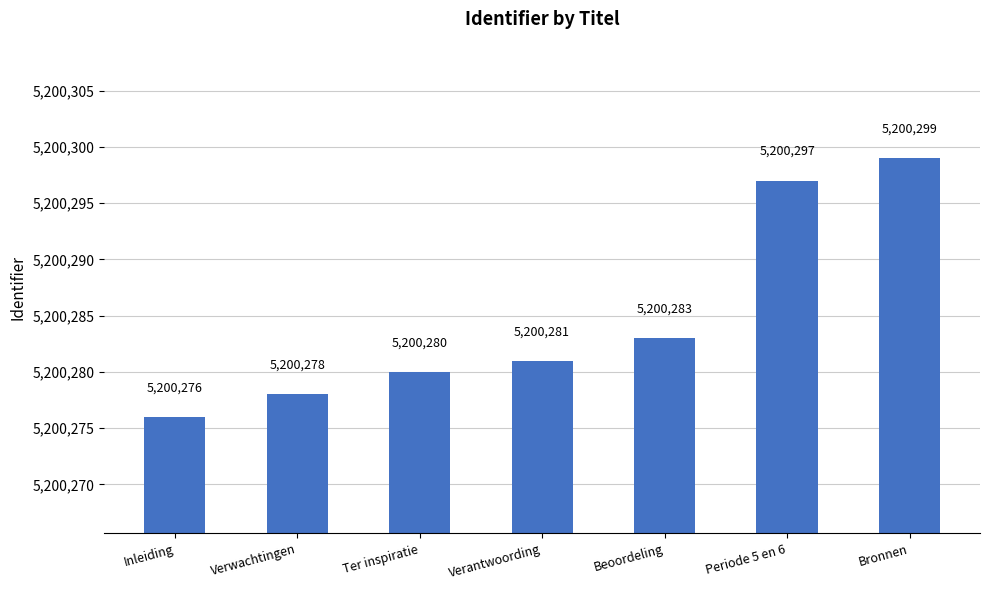

Rank the categories by value from highest to lowest.

Bronnen, Periode 5 en 6, Beoordeling, Verantwoording, Ter inspiratie, Verwachtingen, Inleiding